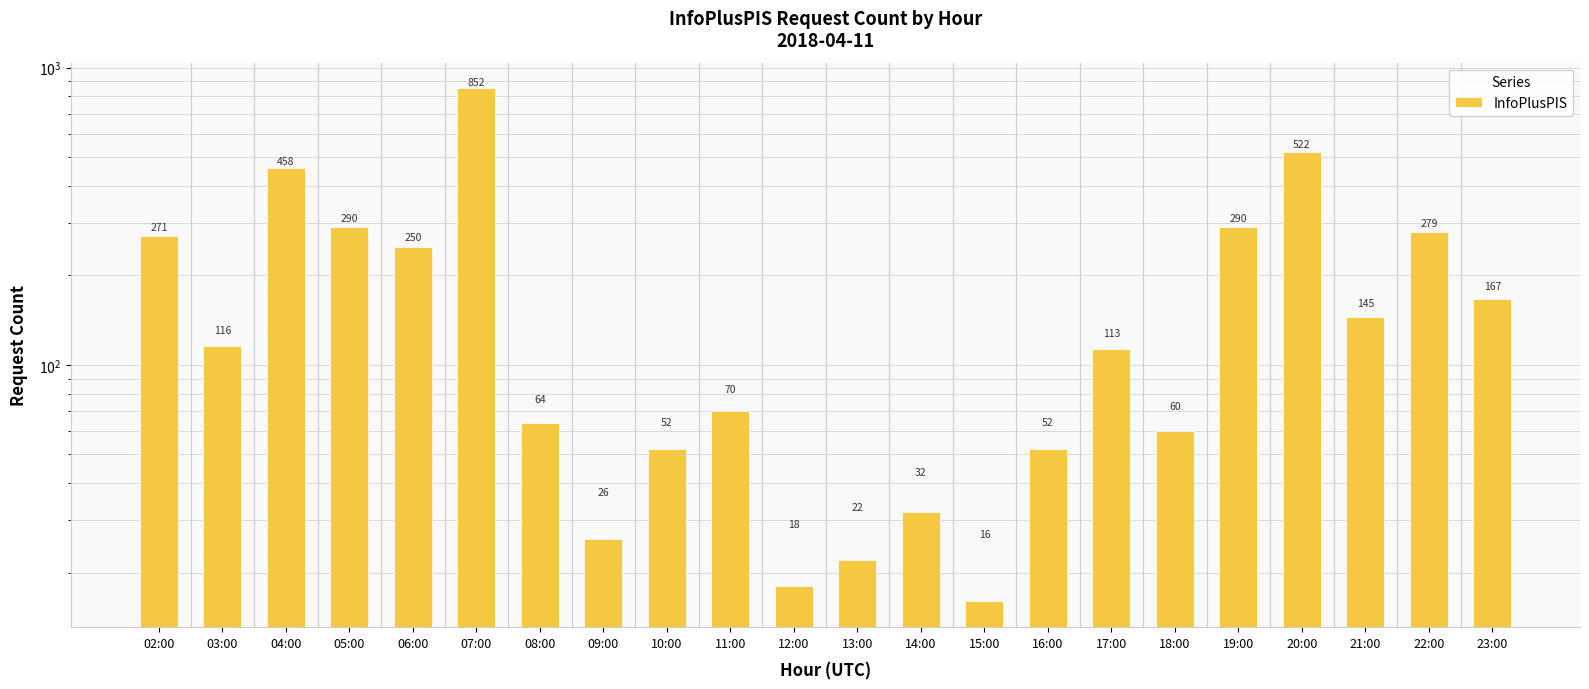

List the labels in order of value, smallest first.

15:00, 12:00, 13:00, 09:00, 14:00, 10:00, 16:00, 18:00, 08:00, 11:00, 17:00, 03:00, 21:00, 23:00, 06:00, 02:00, 22:00, 05:00, 19:00, 04:00, 20:00, 07:00